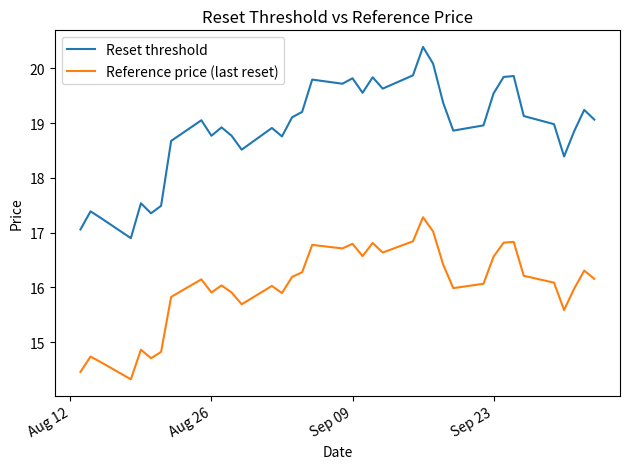

What is the minimum value shown in the chart?

14.3